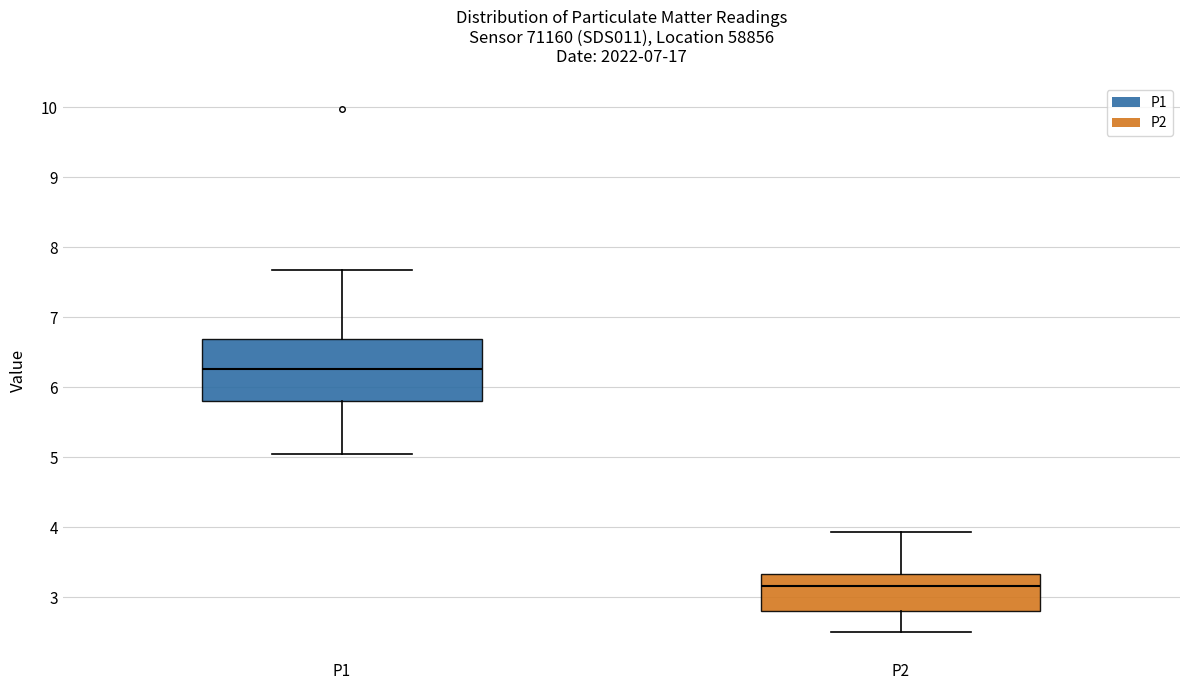

Reading left to right, transcribe this box plot: for each box, give where its median line is, the range the box spans, and where its two whiskers end, as read against the y-axis. The values are not printed on the chart, so give them approximately, as read against the axis.

P1: median 6.3, box 5.8 to 6.7, whiskers 5.1 to 7.7
P2: median 3.2, box 2.8 to 3.3, whiskers 2.5 to 3.9